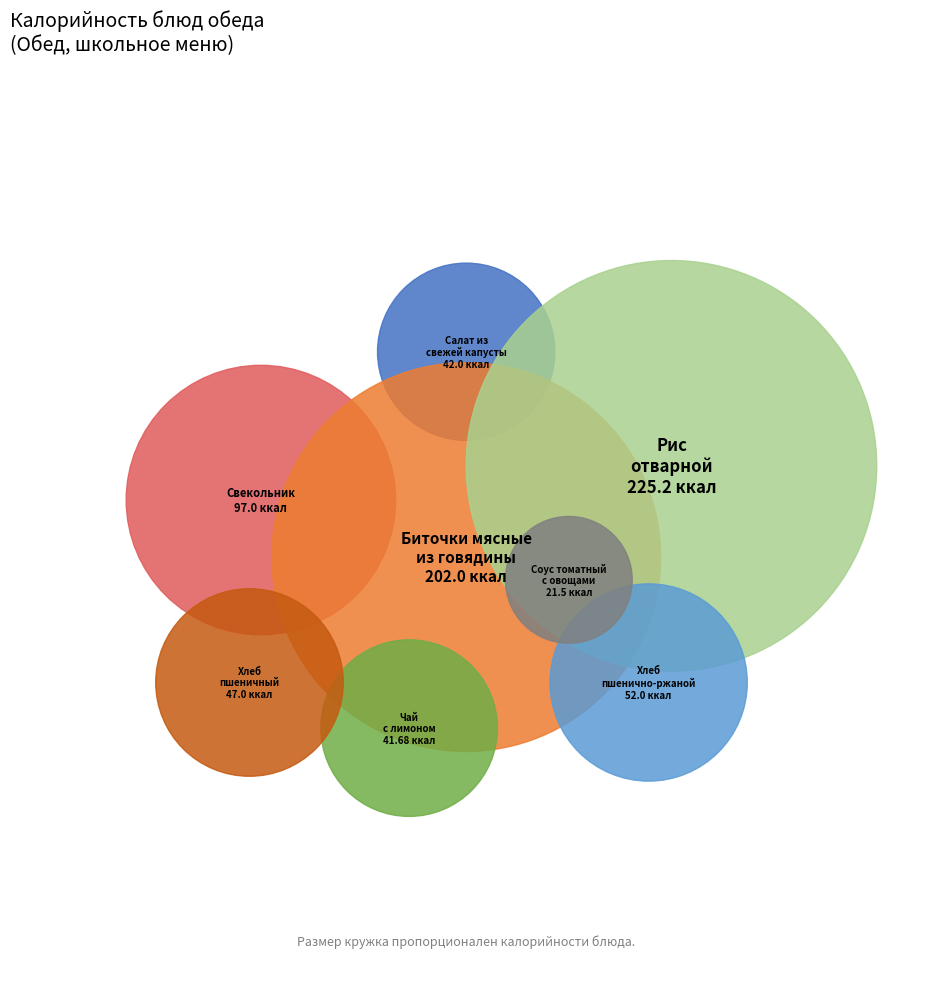

To the nearest percent, what portion does Хлеб пшенично-ржаной represent?

7%